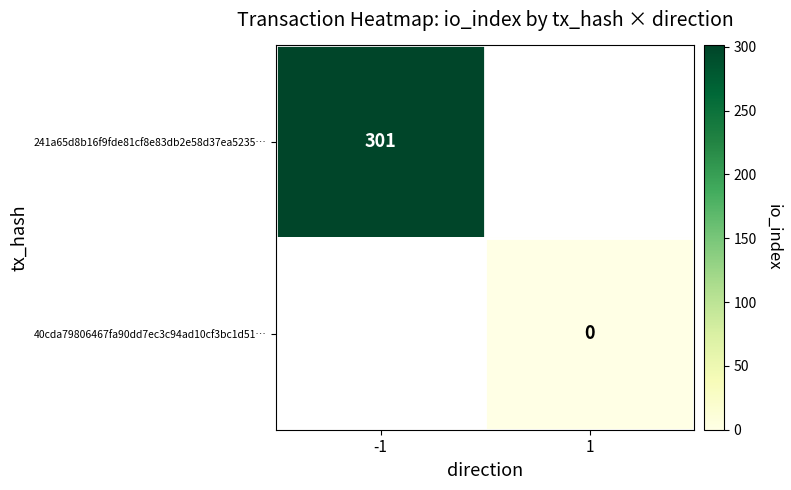

The value of 241a65d8b16f9fde81cf8e83db2e58d37ea5235… at -1 is 301. True or false?

True